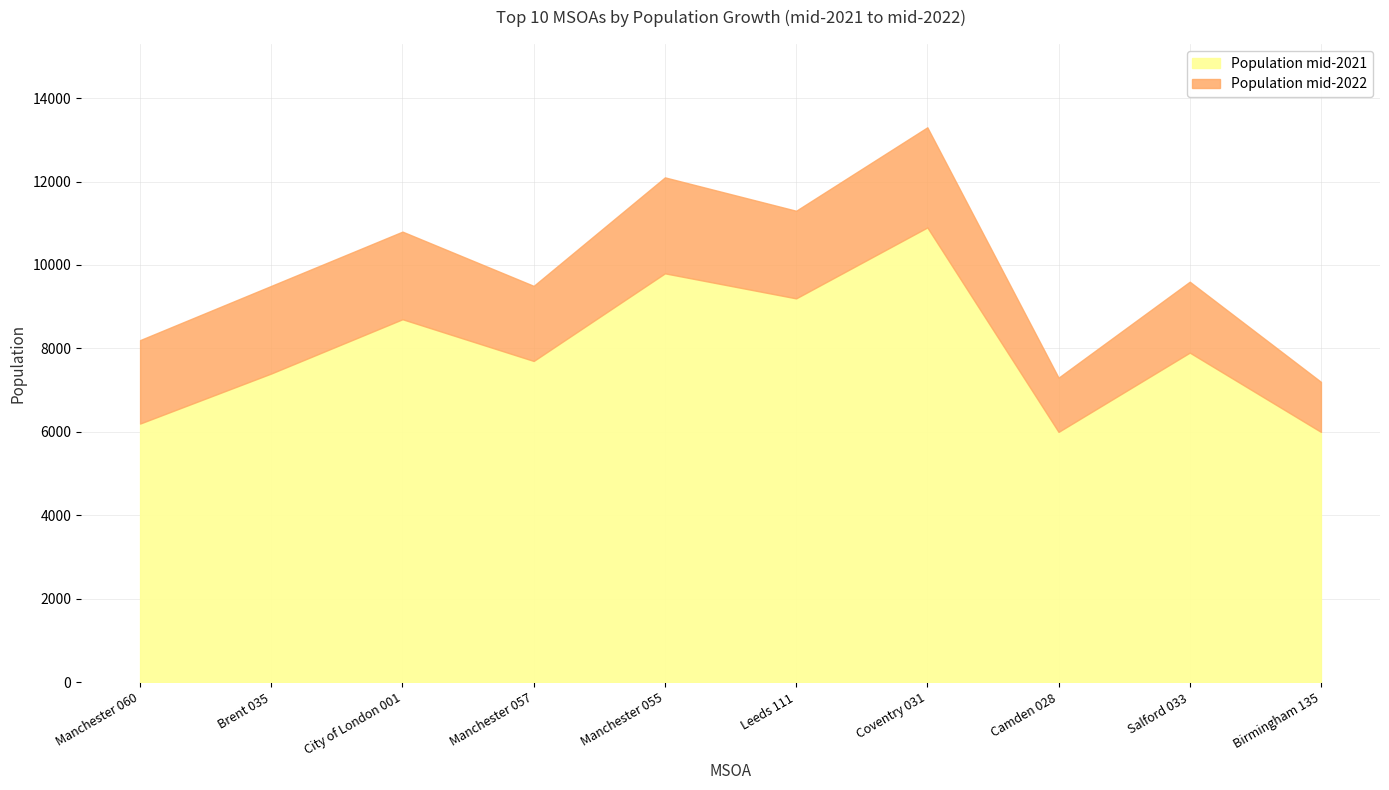

Does the chart display data point markers on the line(s)?

No